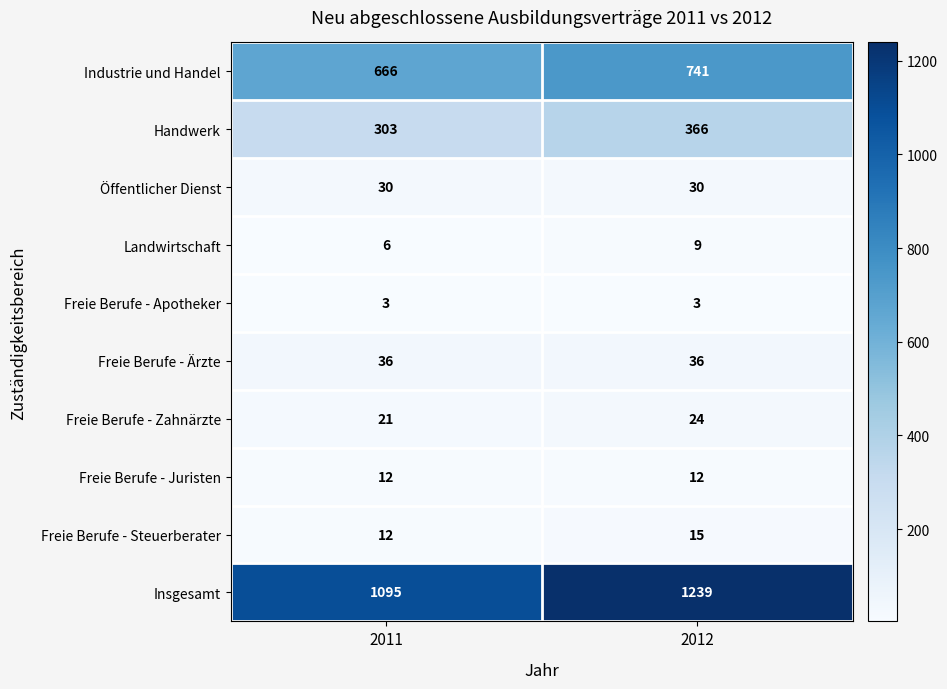

At how many categories does at least one series exceed 1155?

1